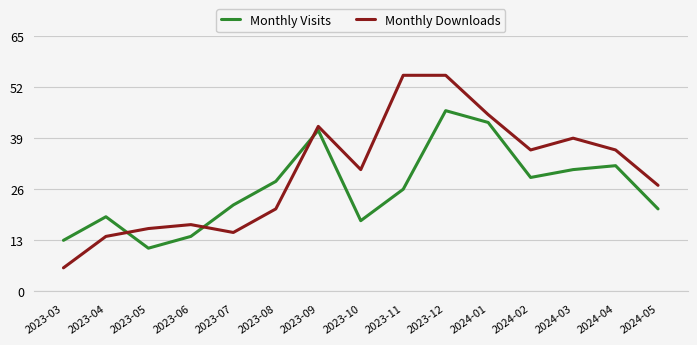

What is the label of the 8th point from the left?

2023-10